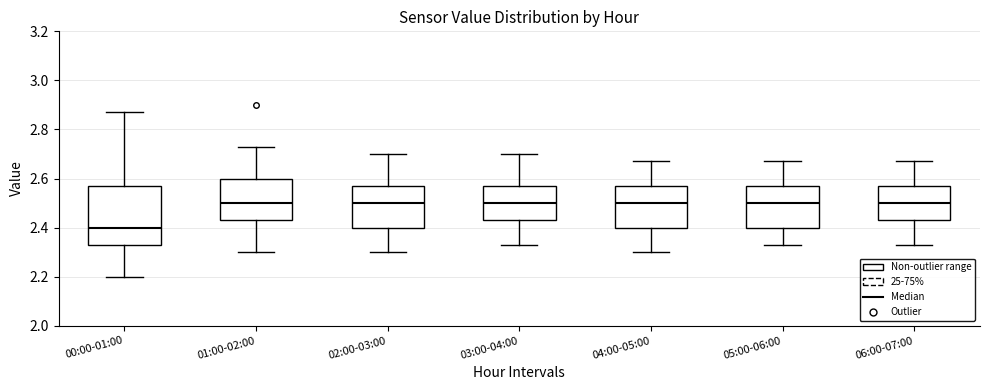

Reading left to right, read every box against the y-axis: the position of its median line, the range the box covers, and the ends of its whiskers. The values are not printed on the chart, so give them approximately, as read against the axis.

00:00-01:00: median 2.40, box 2.34 to 2.58, whiskers 2.20 to 2.88
01:00-02:00: median 2.50, box 2.44 to 2.60, whiskers 2.30 to 2.74
02:00-03:00: median 2.50, box 2.40 to 2.58, whiskers 2.30 to 2.70
03:00-04:00: median 2.50, box 2.44 to 2.58, whiskers 2.34 to 2.70
04:00-05:00: median 2.50, box 2.40 to 2.58, whiskers 2.30 to 2.68
05:00-06:00: median 2.50, box 2.40 to 2.58, whiskers 2.34 to 2.68
06:00-07:00: median 2.50, box 2.44 to 2.58, whiskers 2.34 to 2.68